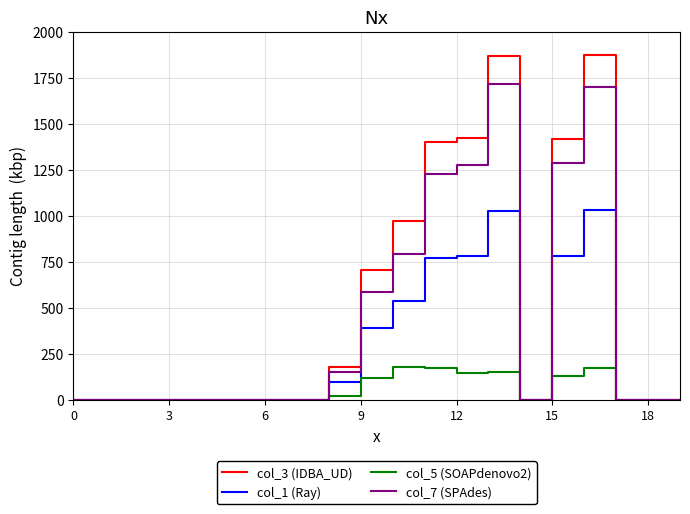

Which series has the largest range (max minus min)?

col_3 (IDBA_UD)